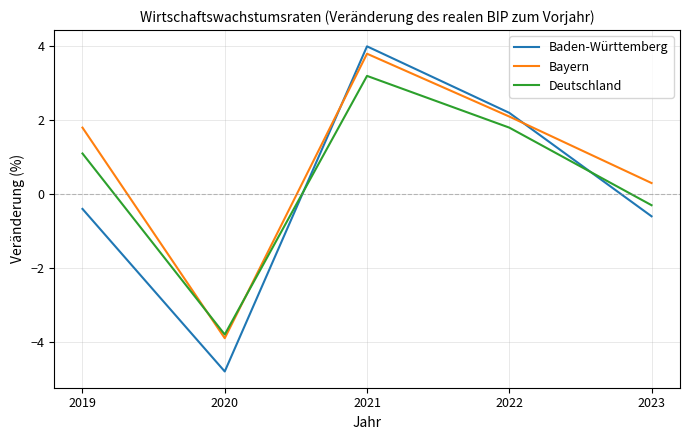

List the series in order of their peak value, highest first.

Baden-Württemberg, Bayern, Deutschland